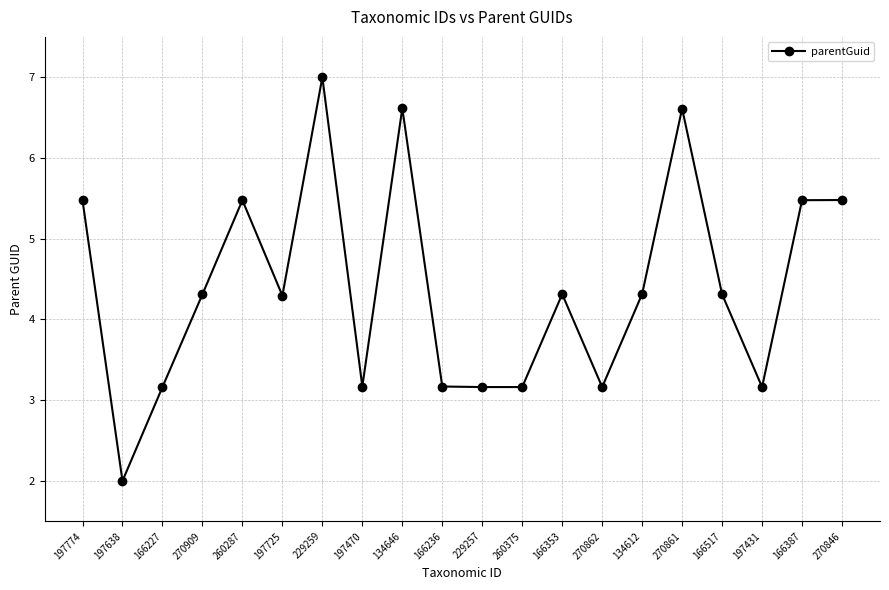

What is the smallest value displayed?

2.0